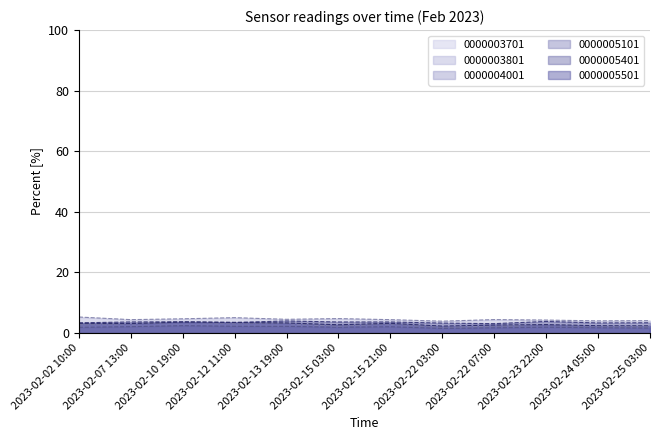

What is the label of the 2nd point from the right?

2023-02-24 05:00